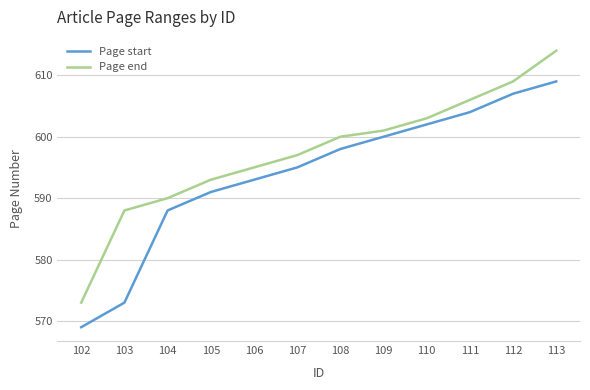

At which label does Page start reach its peak?

113